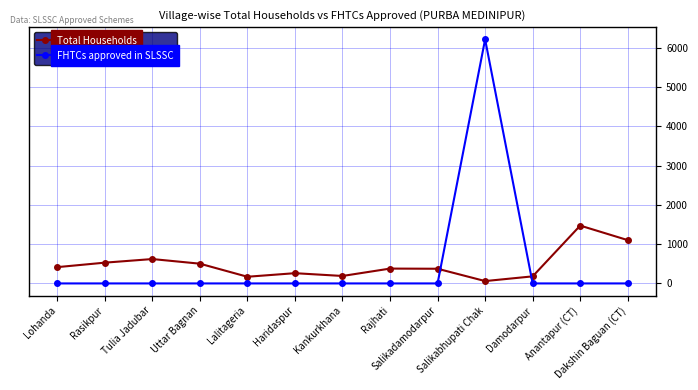

What position from the left is Dakshin Baguan (CT)?

13